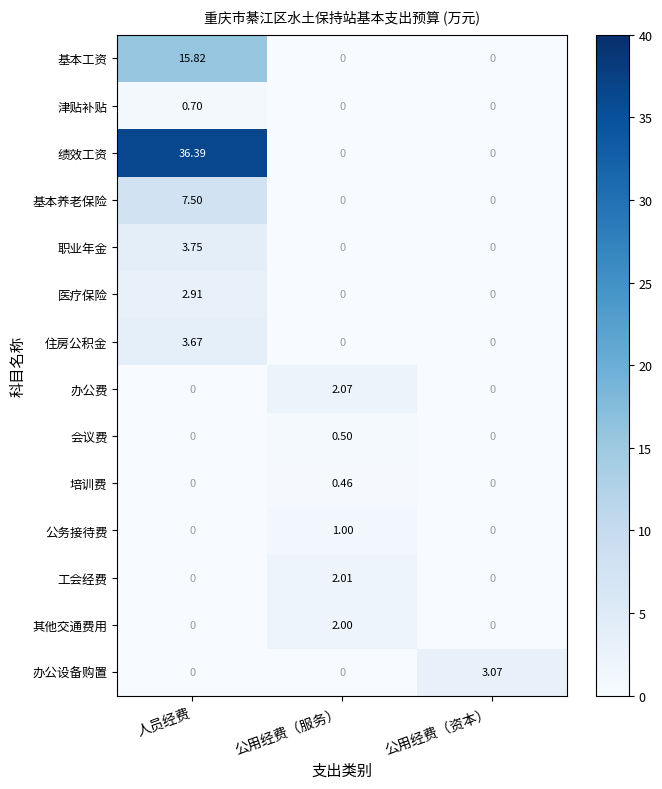

Is the value of 公务接待费 at 公用经费（资本） greater than the value of 绩效工资 at 人员经费?

No